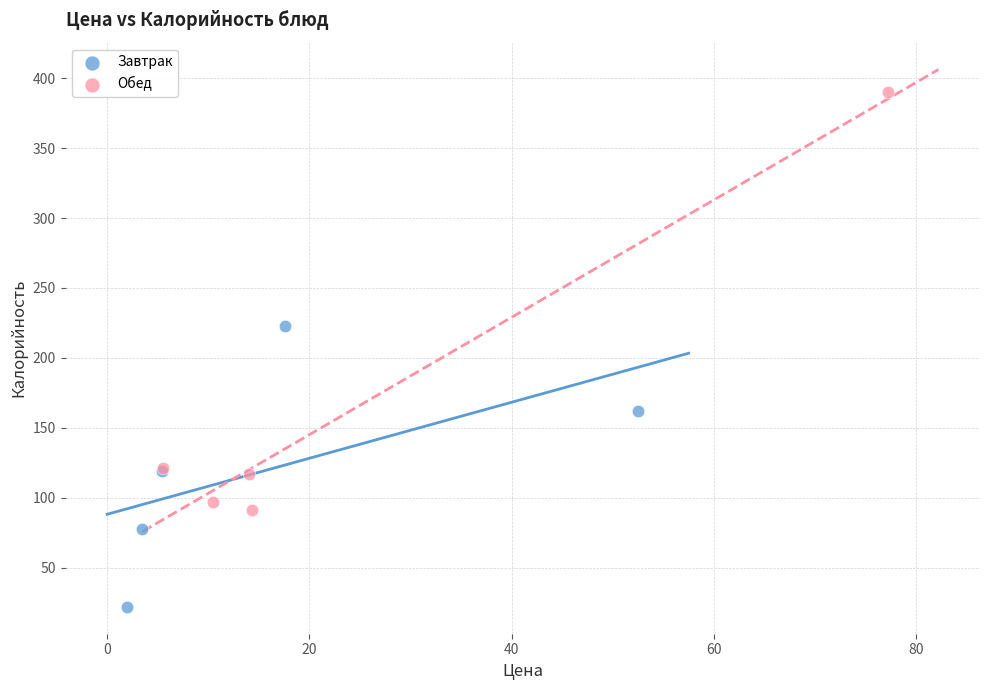

Which series reaches the minimum Y coordinate?

Завтрак